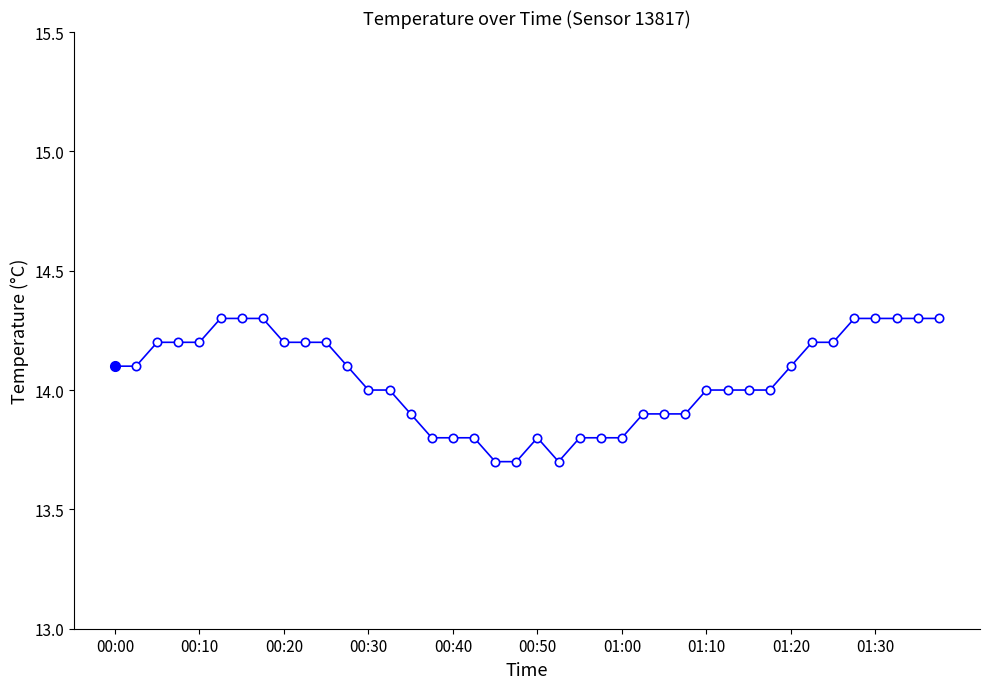

What is the sum of all values?

561.7